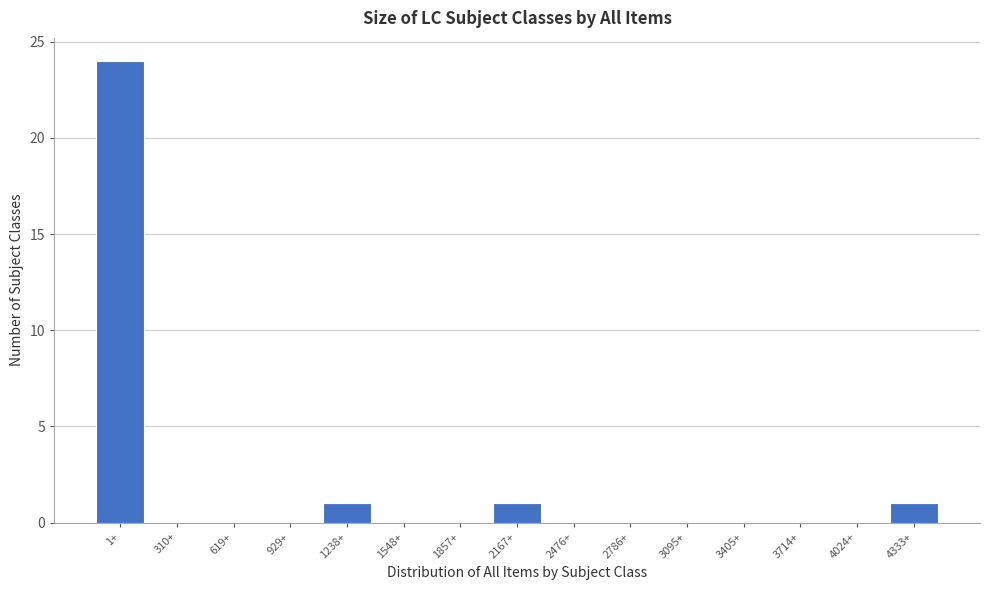

Reading left to right, what are all the values shown in this chart?

1+=24	310+=0	619+=0	929+=0	1238+=1	1548+=0	1857+=0	2167+=1	2476+=0	2786+=0	3095+=0	3405+=0	3714+=0	4024+=0	4333+=1